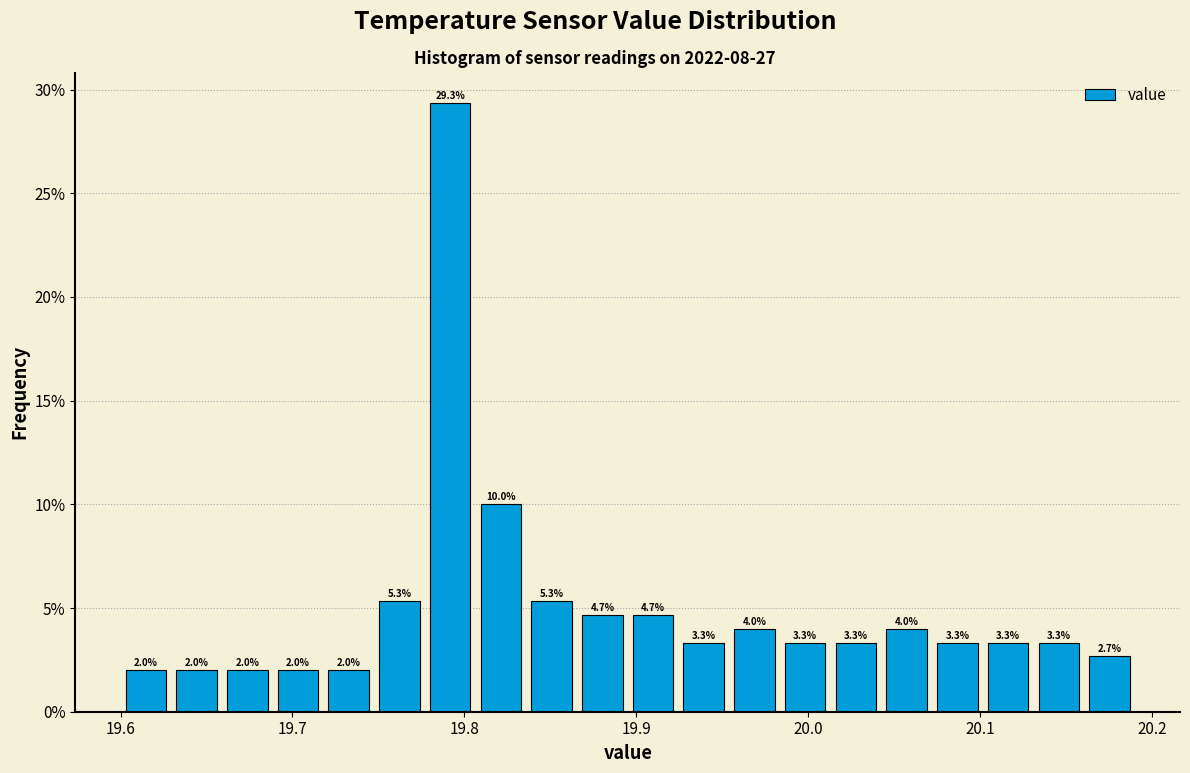

Around what value on the x-axis is the tallest bar? Give the approximate position of its centre, as read against the axis.

19.79